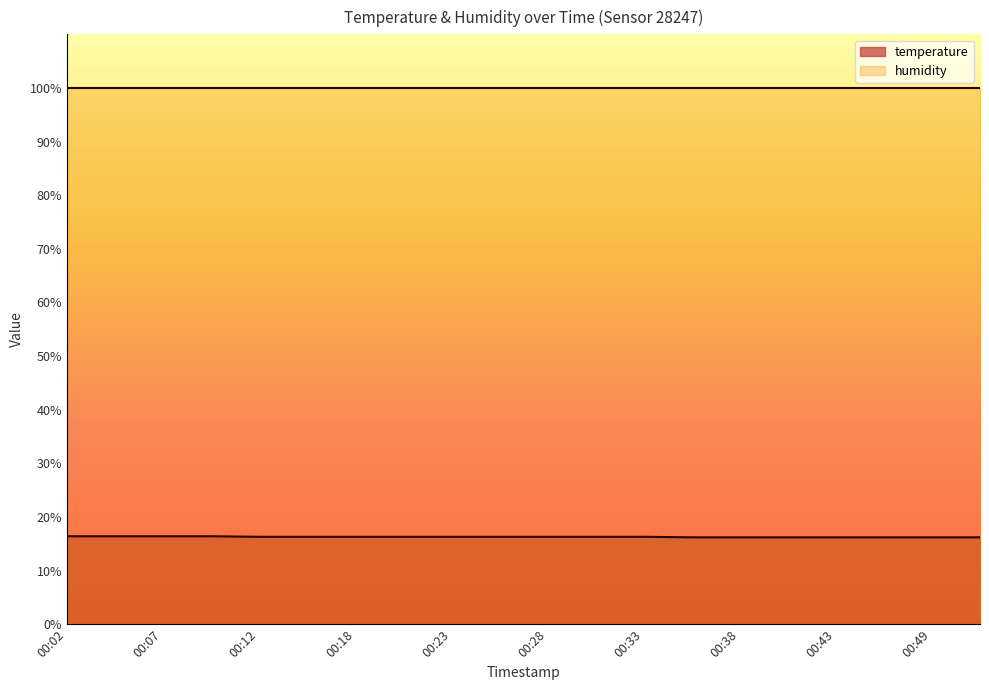

Between 00:46 and 00:30, which is larger?

00:30